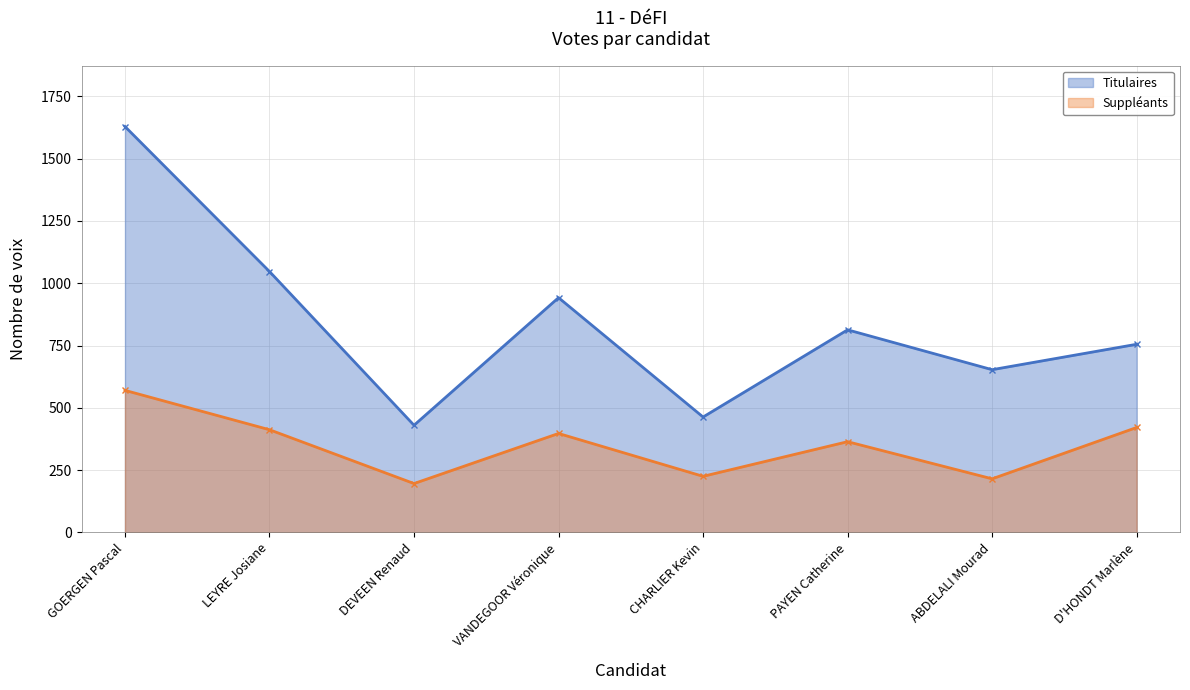

What is the total value across all series at D'HONDT Marlène?

1176